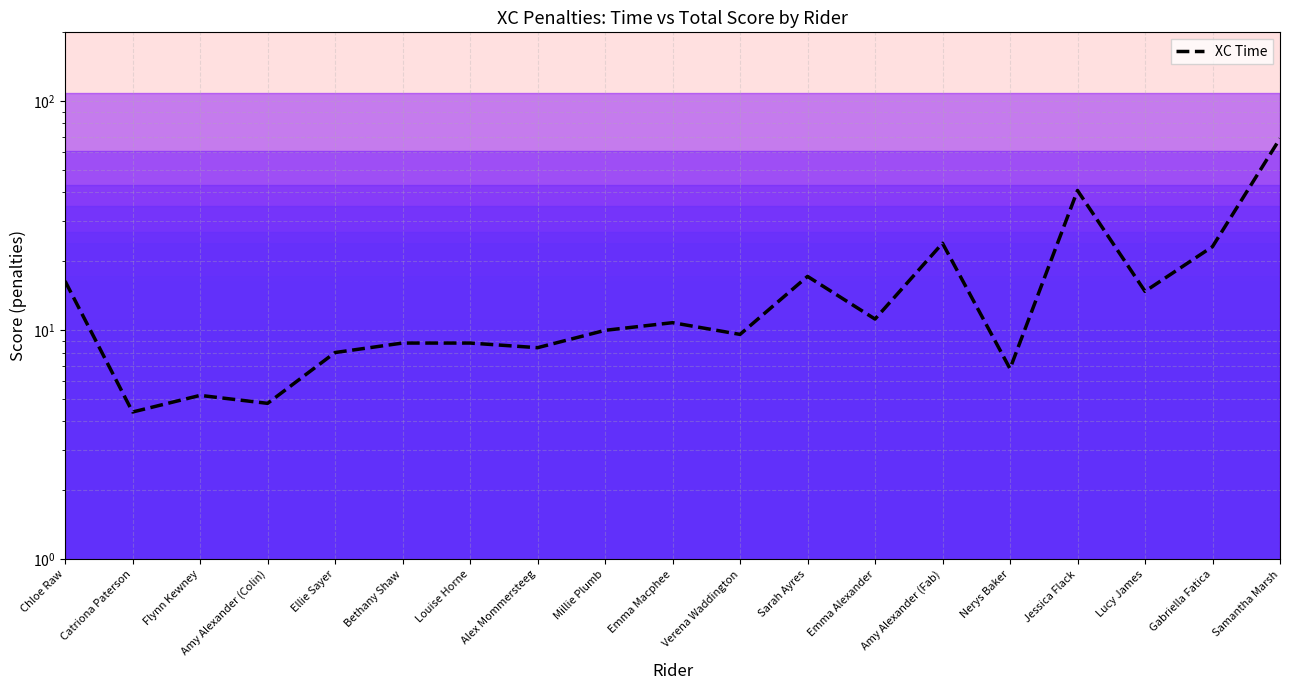

How many points are higher than both their immediate neighbors (excluding endpoints)?

5